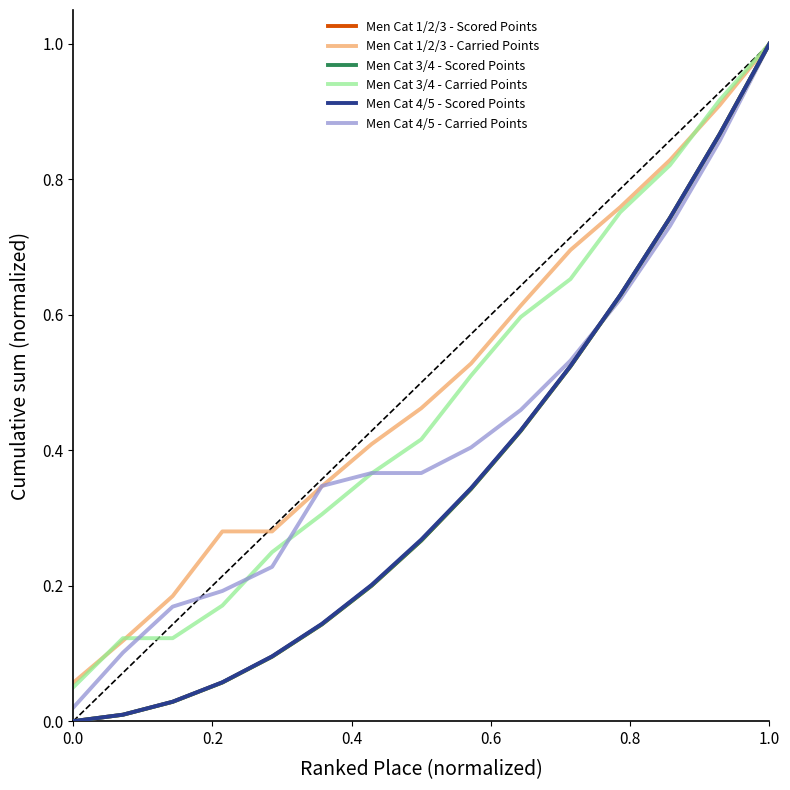

How many lines are shown in the chart?

6